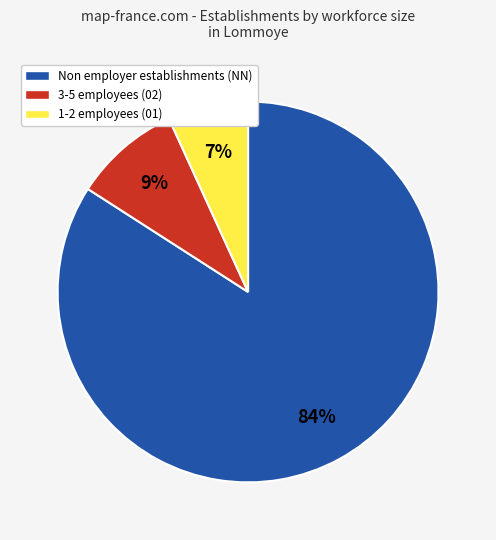

To the nearest percent, what is the average slice percentage?

33%